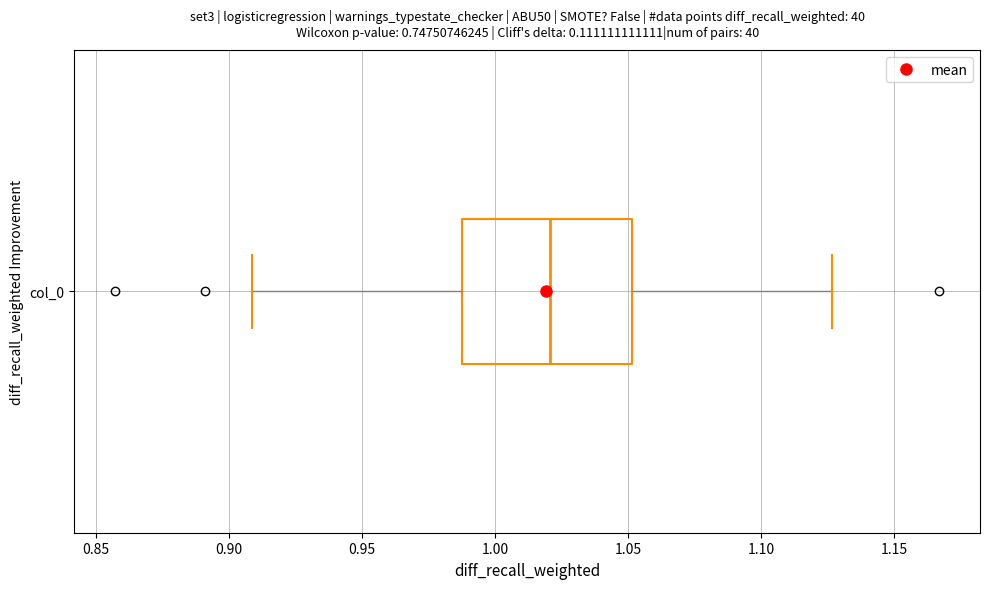

Where does the left whisker of the box for col_0 end on the x-axis? The values are not printed on the chart, so give them approximately, as read against the axis.

0.910